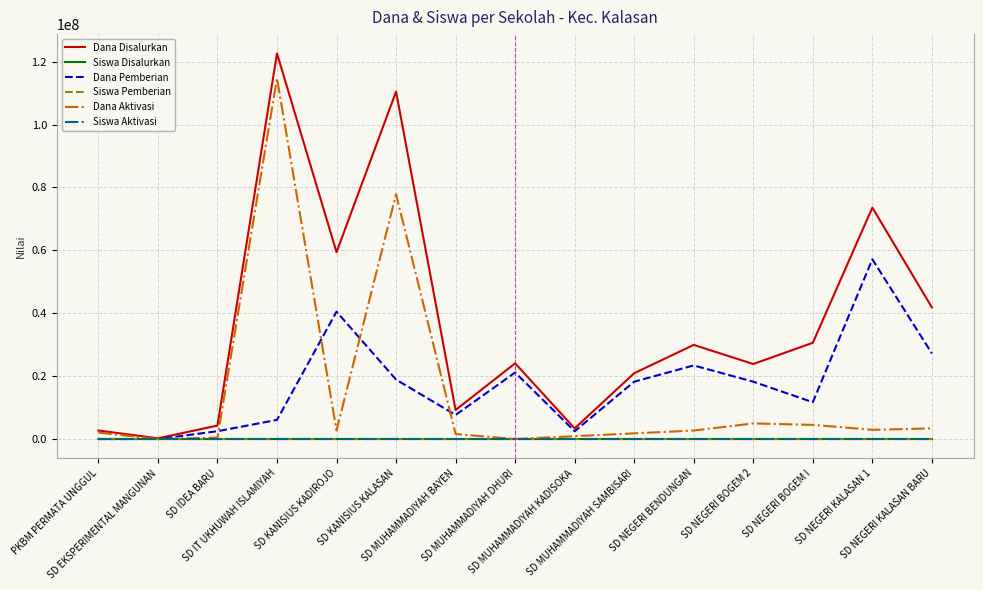

Which series has the largest total across all categories?

Dana Disalurkan